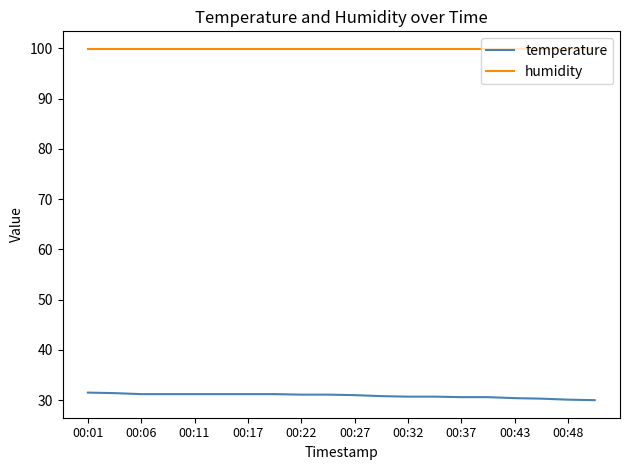

What is the difference between the second highest and minimum values in the temperature series?

1.4